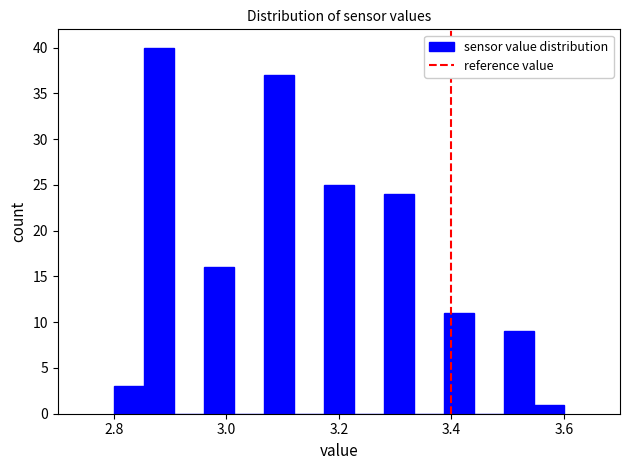

Around what value on the x-axis is the tallest bar? Give the approximate position of its centre, as read against the axis.

2.88